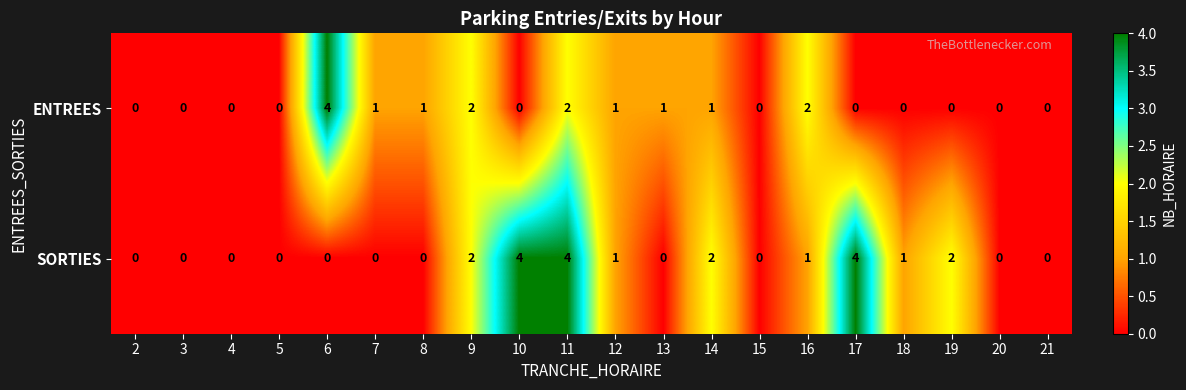

Rank the series by their average value, from lowest to highest.

ENTREES, SORTIES